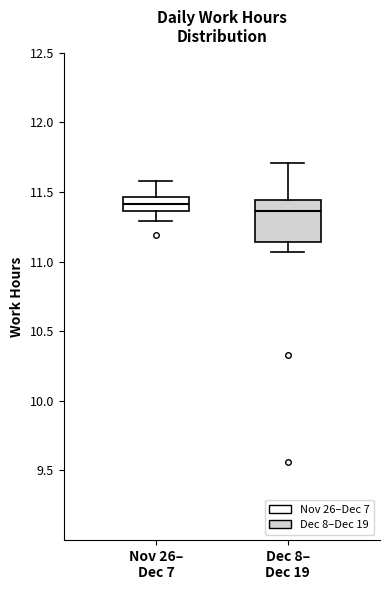

Which box's median line is the highest?

Nov 26– Dec 7